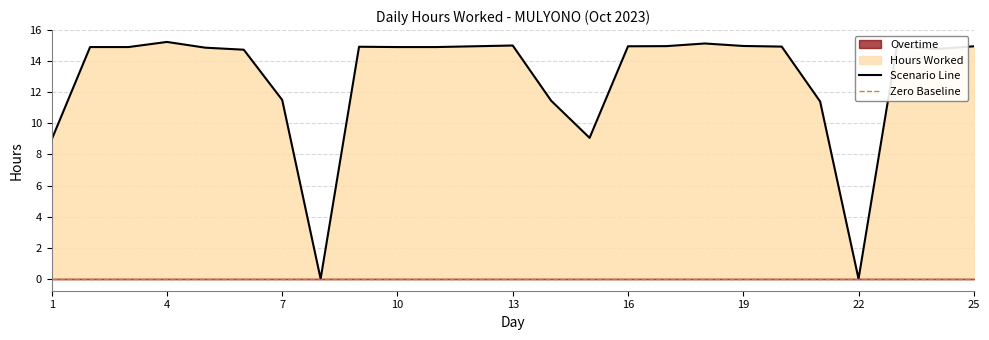

Which category has the lowest value across all series?

22